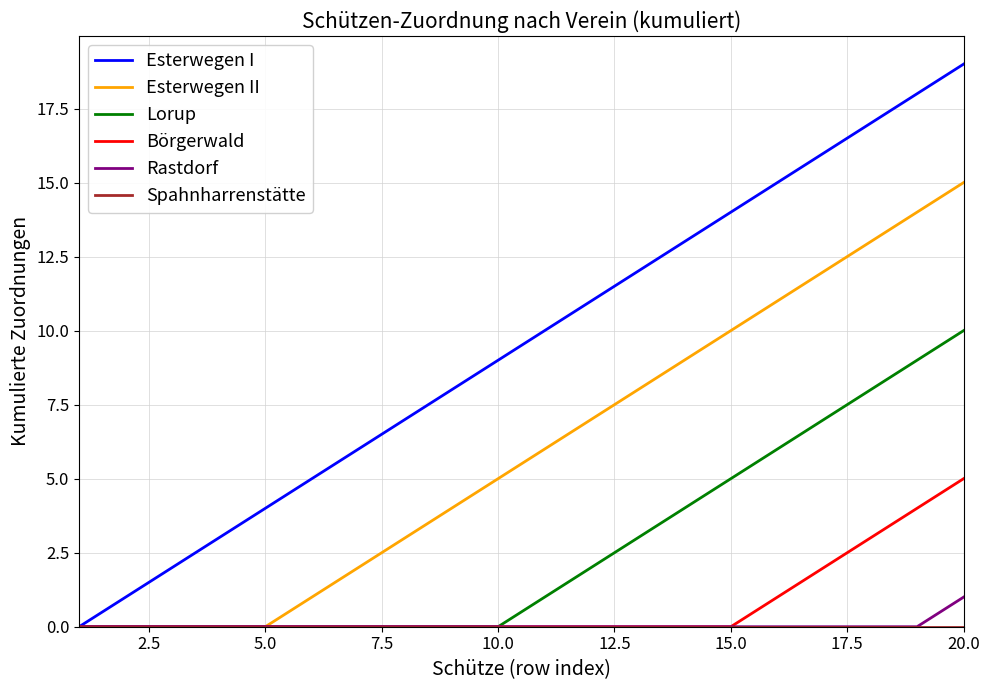

How many lines are shown in the chart?

6